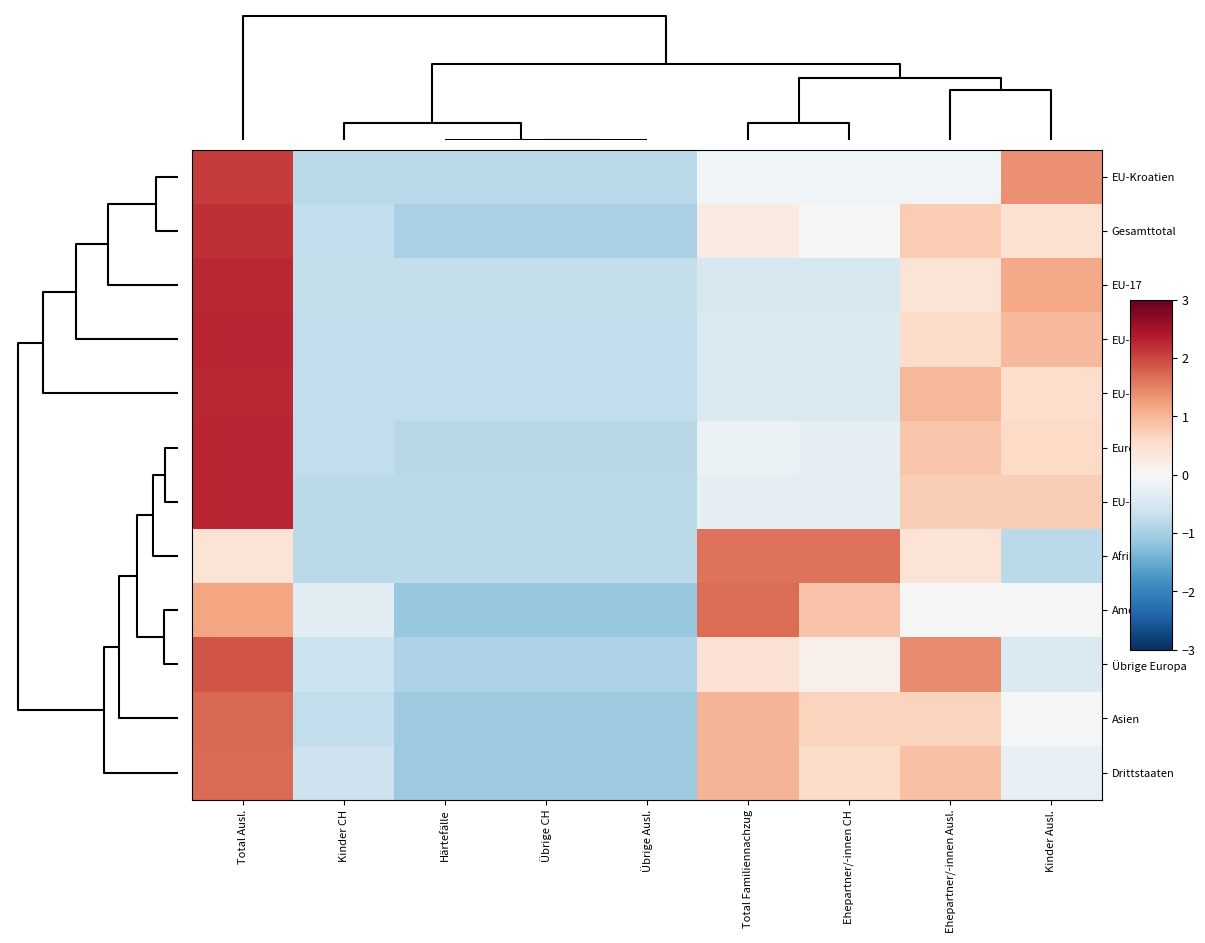

Reading right to left, list all the values displayed in this chart.

EU-Kroatien: Kinder Ausl.=1.4	Ehepartner/-innen Ausl.=-0.1	Ehepartner/-innen CH=-0.1	Total Familiennachzug=-0.1	Übrige Ausl.=-0.8	Übrige CH=-0.8	Härtefälle=-0.8	Kinder CH=-0.8	Total Ausl.=2.1
Gesamttotal: Kinder Ausl.=0.5	Ehepartner/-innen Ausl.=0.8	Ehepartner/-innen CH=0.0	Total Familiennachzug=0.2	Übrige Ausl.=-1.0	Übrige CH=-1.0	Härtefälle=-1.0	Kinder CH=-0.7	Total Ausl.=2.2
EU-17: Kinder Ausl.=1.1	Ehepartner/-innen Ausl.=0.4	Ehepartner/-innen CH=-0.5	Total Familiennachzug=-0.5	Übrige Ausl.=-0.7	Übrige CH=-0.7	Härtefälle=-0.7	Kinder CH=-0.7	Total Ausl.=2.3
EU-28/EFTA: Kinder Ausl.=1.0	Ehepartner/-innen Ausl.=0.6	Ehepartner/-innen CH=-0.4	Total Familiennachzug=-0.4	Übrige Ausl.=-0.7	Übrige CH=-0.7	Härtefälle=-0.7	Kinder CH=-0.7	Total Ausl.=2.3
EU-8: Kinder Ausl.=0.5	Ehepartner/-innen Ausl.=1.0	Ehepartner/-innen CH=-0.4	Total Familiennachzug=-0.4	Übrige Ausl.=-0.7	Übrige CH=-0.7	Härtefälle=-0.7	Kinder CH=-0.7	Total Ausl.=2.3
Europa: Kinder Ausl.=0.6	Ehepartner/-innen Ausl.=0.8	Ehepartner/-innen CH=-0.3	Total Familiennachzug=-0.2	Übrige Ausl.=-0.8	Übrige CH=-0.8	Härtefälle=-0.8	Kinder CH=-0.7	Total Ausl.=2.3
EU-2: Kinder Ausl.=0.7	Ehepartner/-innen Ausl.=0.7	Ehepartner/-innen CH=-0.3	Total Familiennachzug=-0.3	Übrige Ausl.=-0.8	Übrige CH=-0.8	Härtefälle=-0.8	Kinder CH=-0.8	Total Ausl.=2.3
Afrika: Kinder Ausl.=-0.8	Ehepartner/-innen Ausl.=0.4	Ehepartner/-innen CH=1.6	Total Familiennachzug=1.6	Übrige Ausl.=-0.8	Übrige CH=-0.8	Härtefälle=-0.8	Kinder CH=-0.8	Total Ausl.=0.4
Amerika: Kinder Ausl.=0.0	Ehepartner/-innen Ausl.=0.0	Ehepartner/-innen CH=0.9	Total Familiennachzug=1.7	Übrige Ausl.=-1.1	Übrige CH=-1.1	Härtefälle=-1.1	Kinder CH=-0.3	Total Ausl.=1.2
Übrige Europa: Kinder Ausl.=-0.4	Ehepartner/-innen Ausl.=1.4	Ehepartner/-innen CH=0.1	Total Familiennachzug=0.4	Übrige Ausl.=-0.9	Übrige CH=-0.9	Härtefälle=-0.9	Kinder CH=-0.6	Total Ausl.=1.9
Asien: Kinder Ausl.=-0.0	Ehepartner/-innen Ausl.=0.7	Ehepartner/-innen CH=0.7	Total Familiennachzug=1.0	Übrige Ausl.=-1.1	Übrige CH=-1.1	Härtefälle=-1.1	Kinder CH=-0.7	Total Ausl.=1.7
Drittstaaten: Kinder Ausl.=-0.2	Ehepartner/-innen Ausl.=0.9	Ehepartner/-innen CH=0.5	Total Familiennachzug=1.0	Übrige Ausl.=-1.1	Übrige CH=-1.1	Härtefälle=-1.1	Kinder CH=-0.6	Total Ausl.=1.7